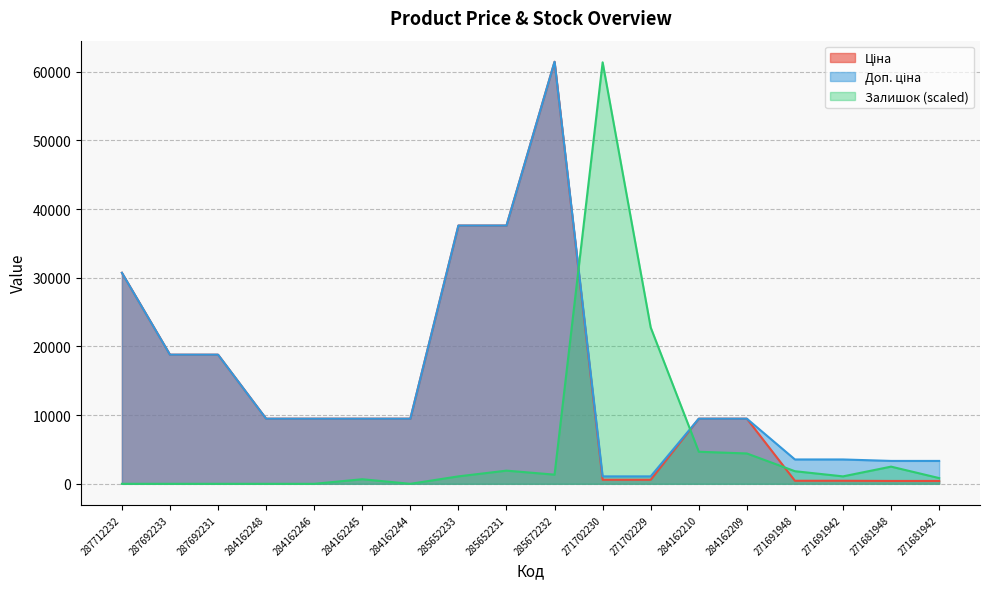

Where is Залишок nearest to the value 30675?

271702229